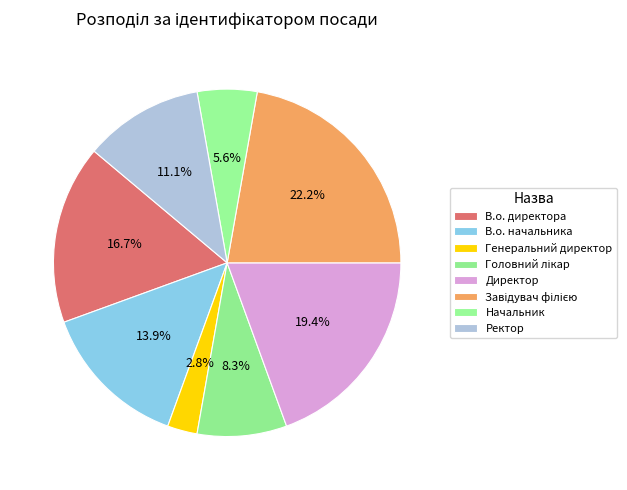

What is the smallest slice in the pie chart?

Генеральний директор